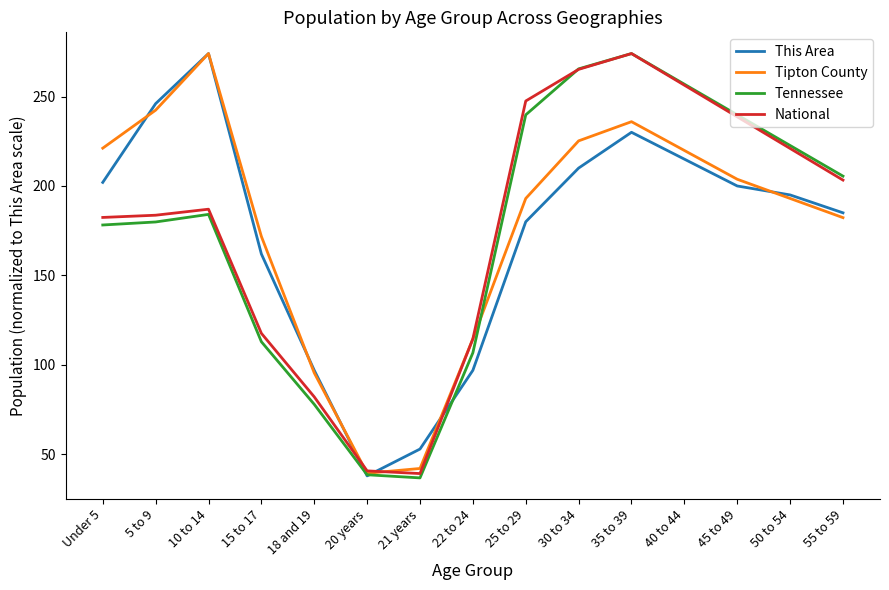

What is the difference between the maximum and second lowest values in the This Area series?

221.0